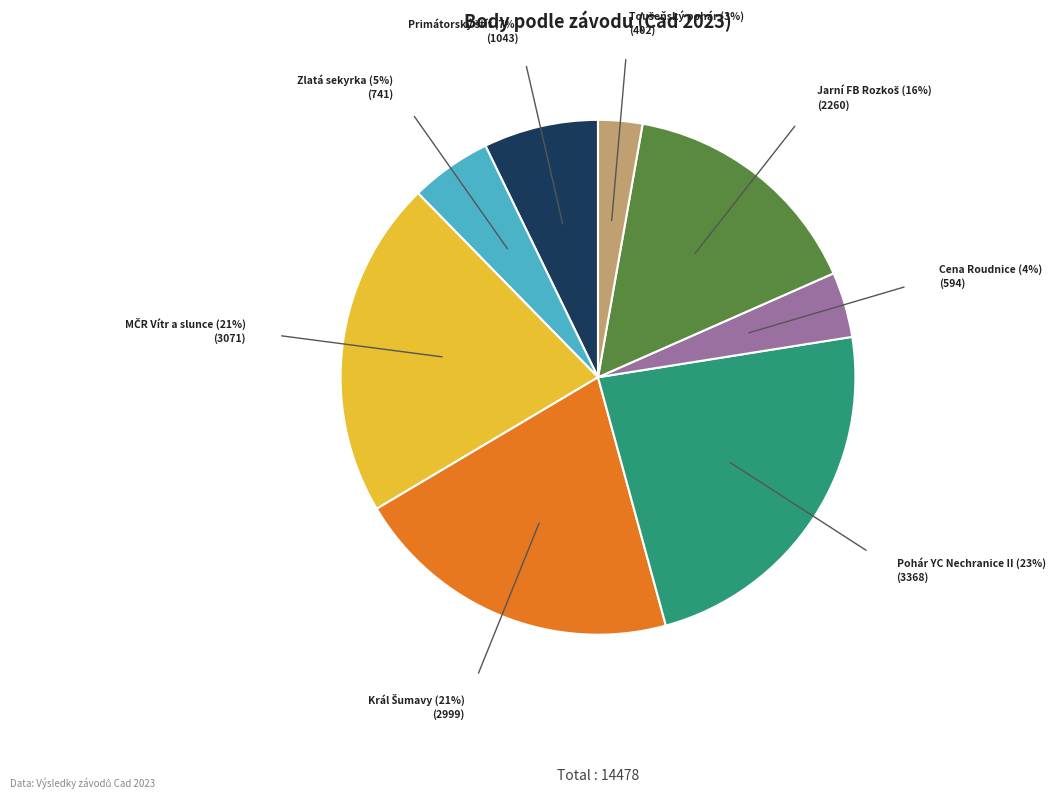

Is there any slice that represents more than half of the pie?

No